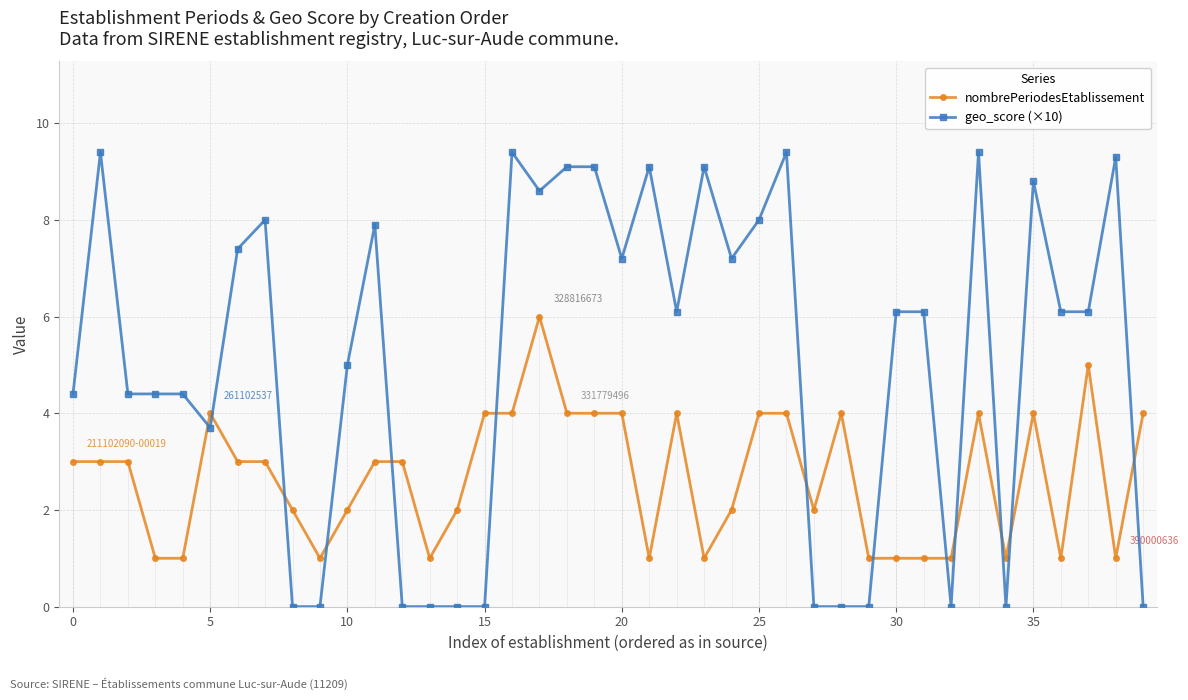

What is the difference between the maximum and minimum values in the geo_score (×10) series?

9.4